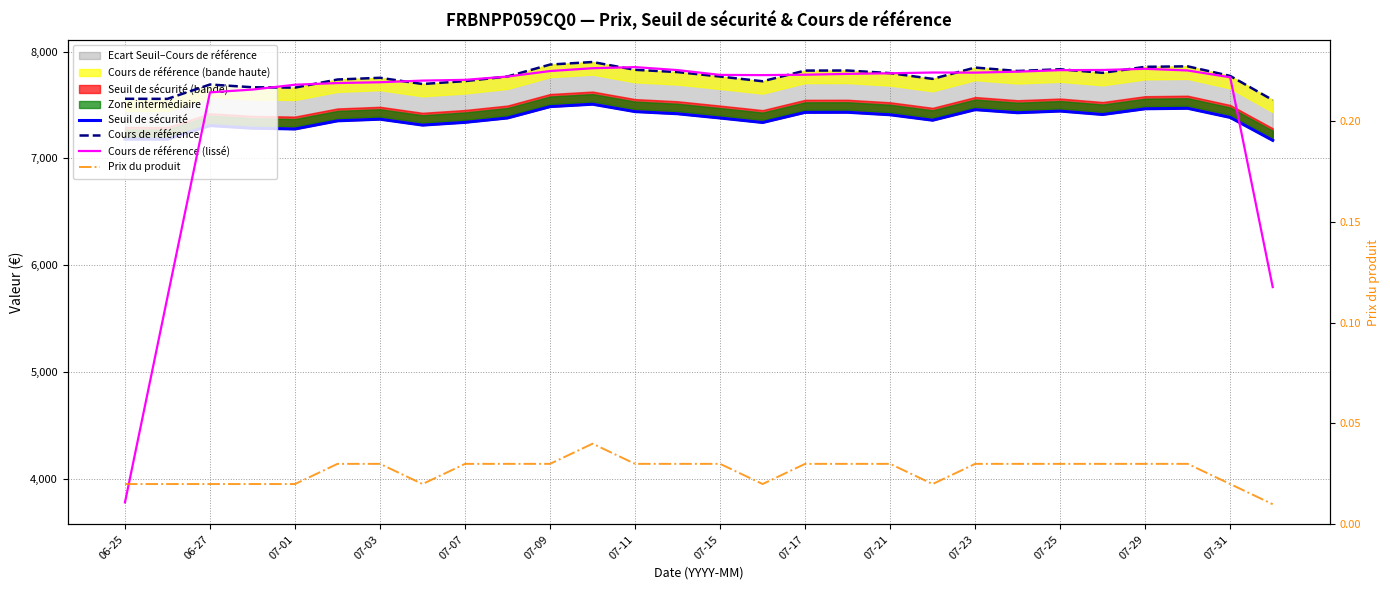

At how many categories does at least one series exceed 5054?

28